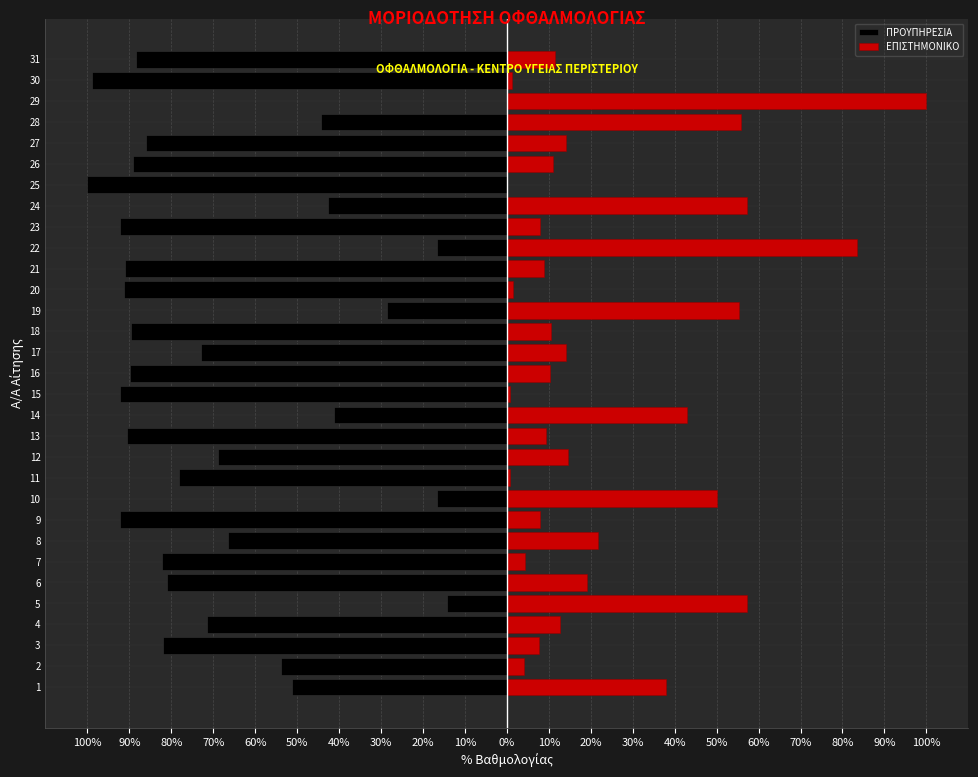

What are all the series names shown in the legend?

ΠΡΟΥΠΗΡΕΣΙΑ, ΕΠΙΣΤΗΜΟΝΙΚΟ